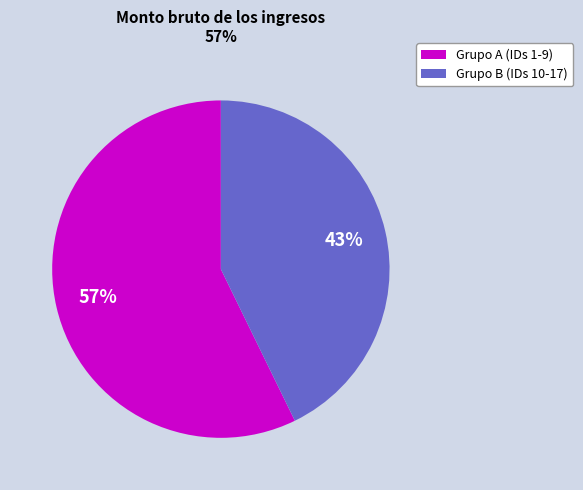

Count the number of slices in the pie.

2